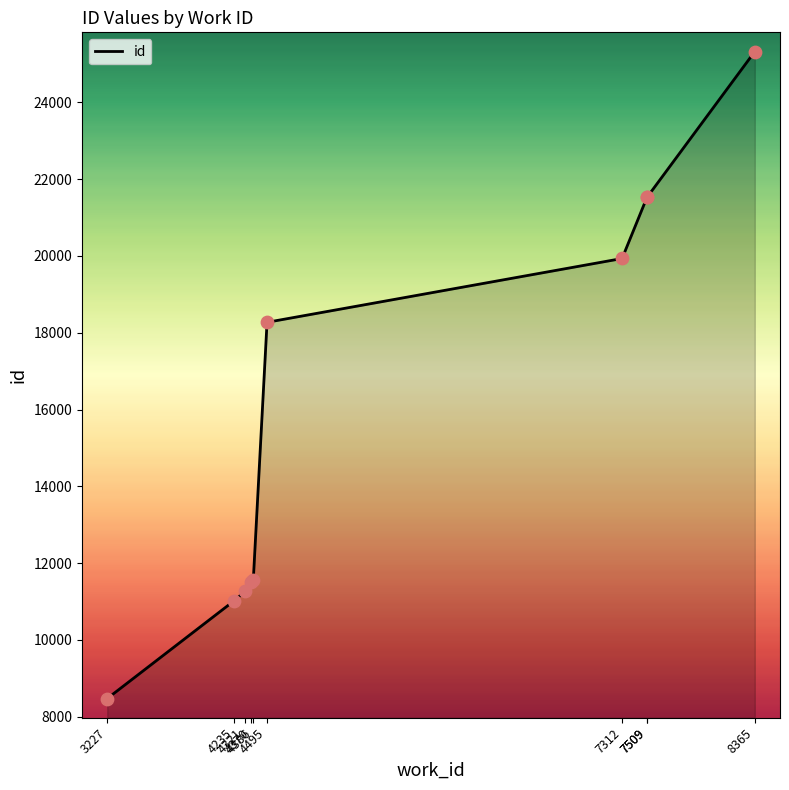

Between 7509 and 8365, which is larger?

8365